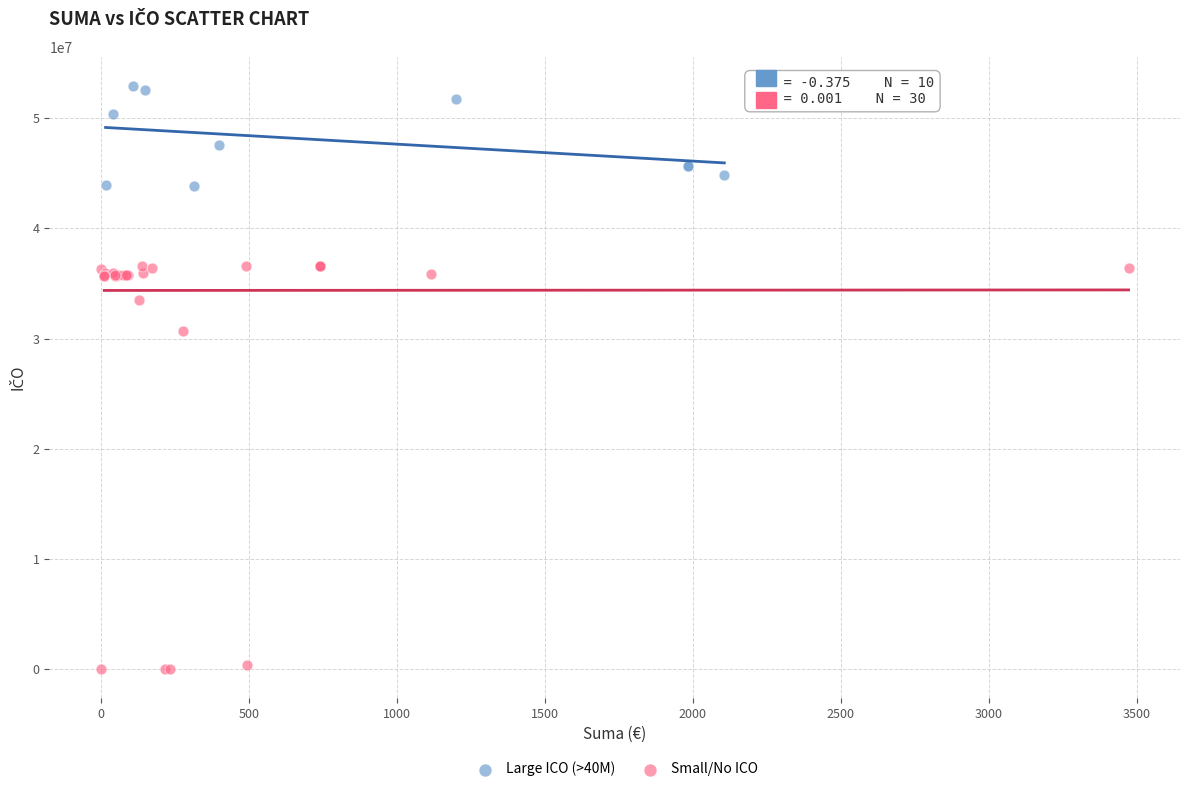

Which series contains the lowest Y value?

Small/No ICO